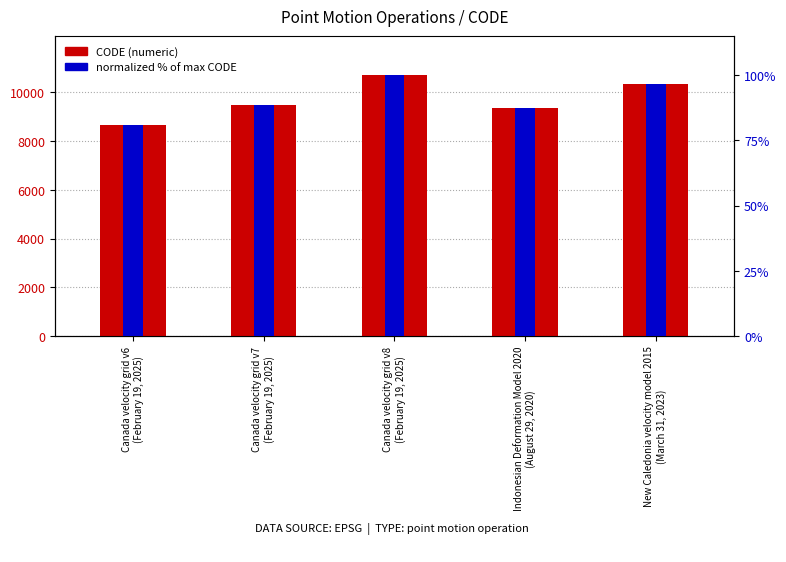

List the labels in order of normalized % of max CODE value, smallest first.

Canada velocity grid v6
(February 19, 2025), Indonesian Deformation Model 2020
(August 29, 2020), Canada velocity grid v7
(February 19, 2025), New Caledonia velocity model 2015
(March 31, 2023), Canada velocity grid v8
(February 19, 2025)